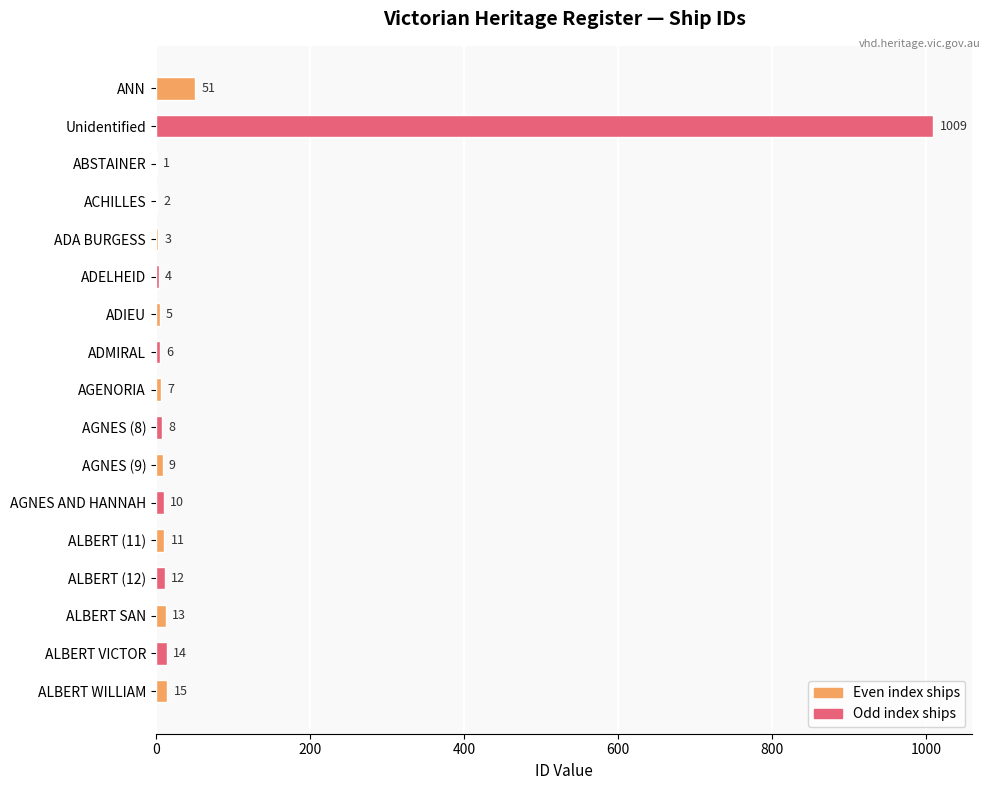

Where is the data nearest to the value 505?

ANN